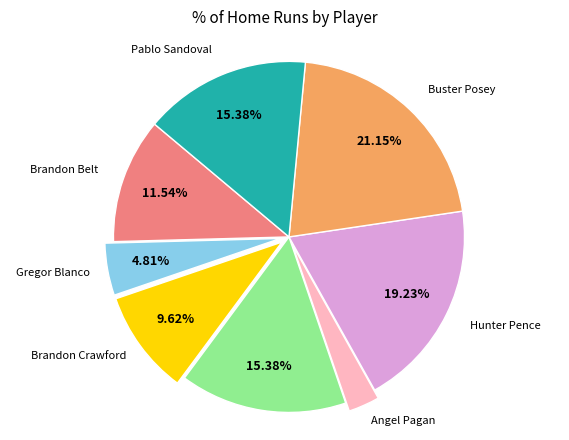

Which category has the smallest portion of the pie?

Angel Pagan